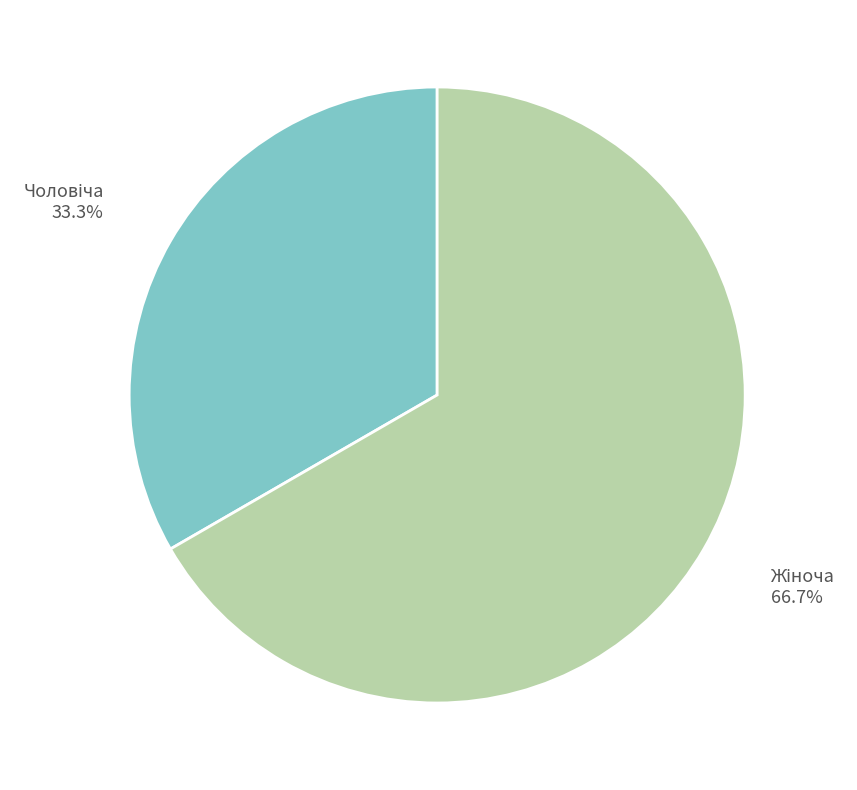

Is there a majority slice in this chart?

Yes